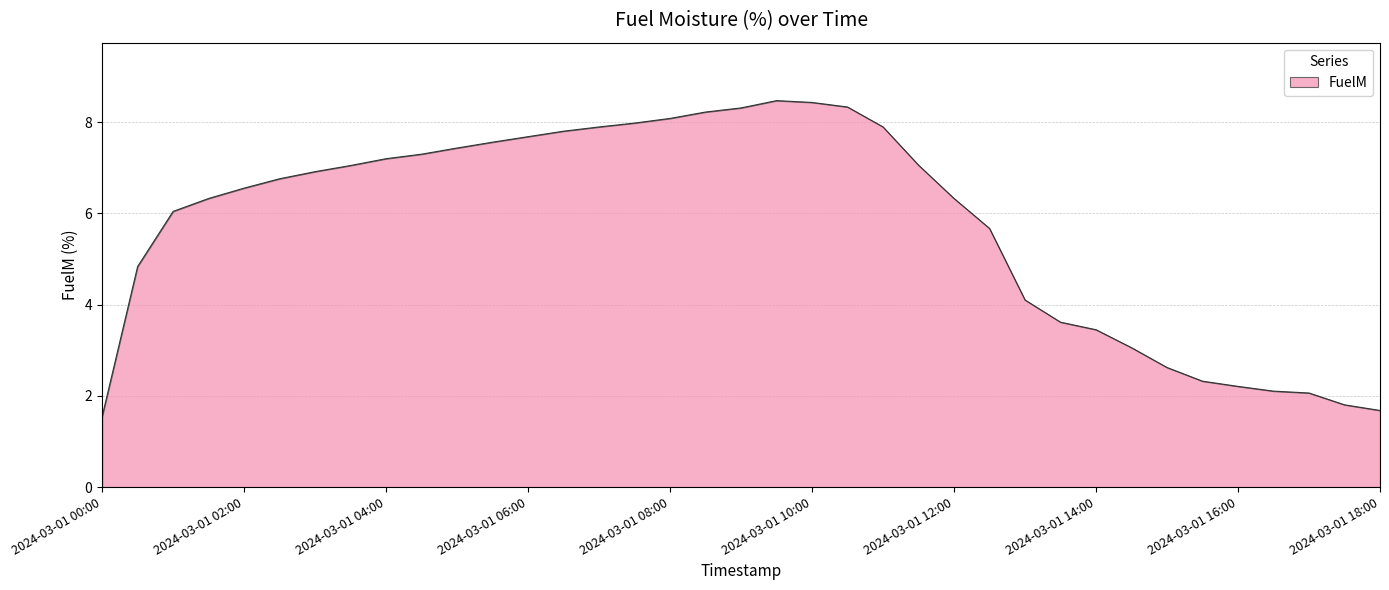

Does the chart display data point markers on the line(s)?

No